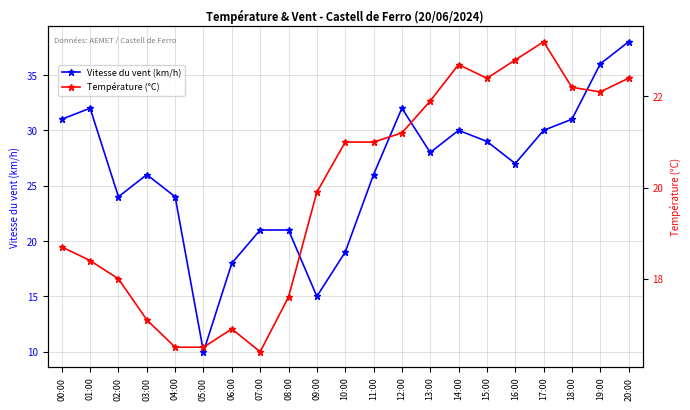

Rank the categories by Vitesse du vent (km/h) value from highest to lowest.

20:00, 19:00, 01:00, 12:00, 00:00, 18:00, 14:00, 17:00, 15:00, 13:00, 16:00, 03:00, 11:00, 02:00, 04:00, 07:00, 08:00, 10:00, 06:00, 09:00, 05:00